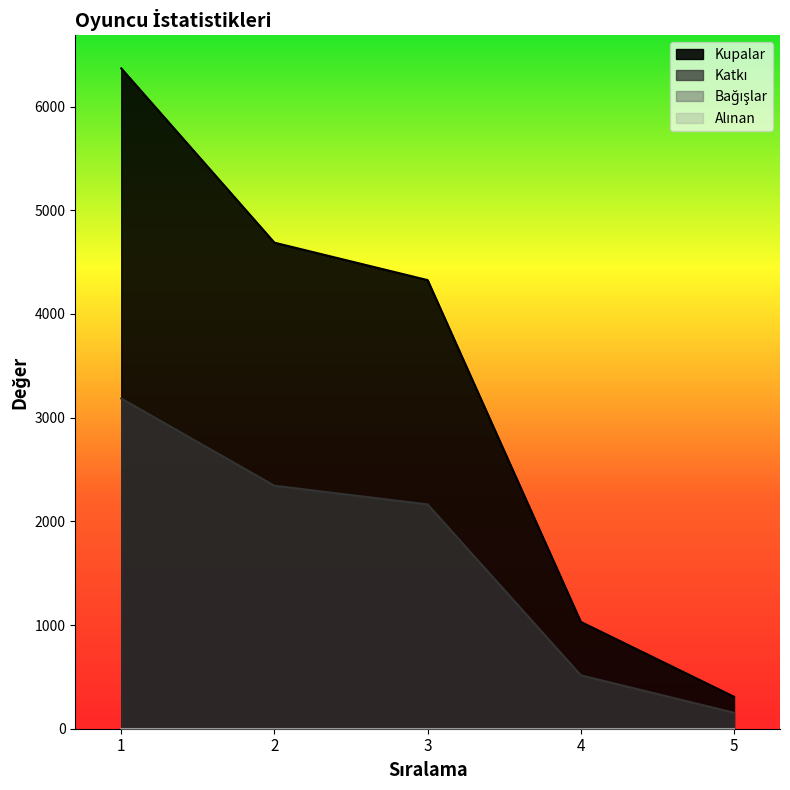

What is the highest value of the Kupalar series?

6368